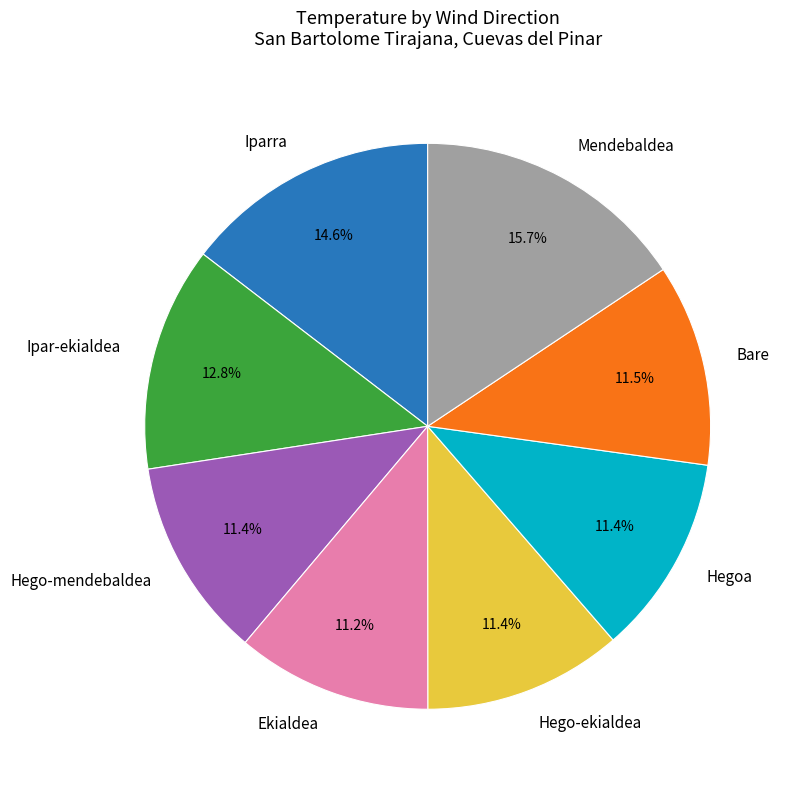

Between Iparra and Hego-ekialdea, which is larger?

Iparra